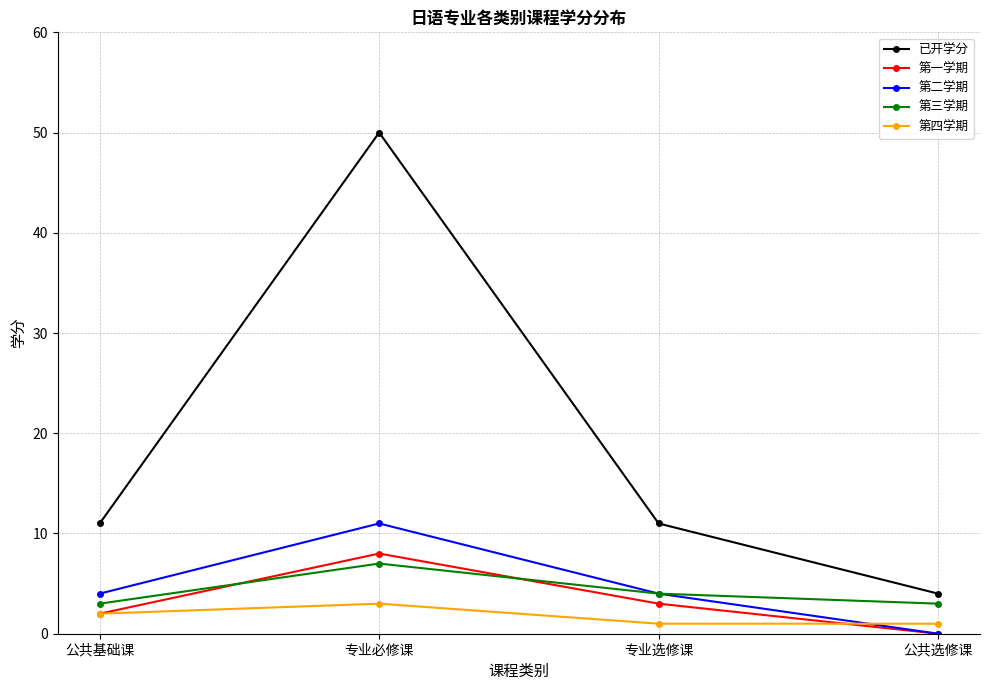

At how many categories does at least one series exceed 17?

1